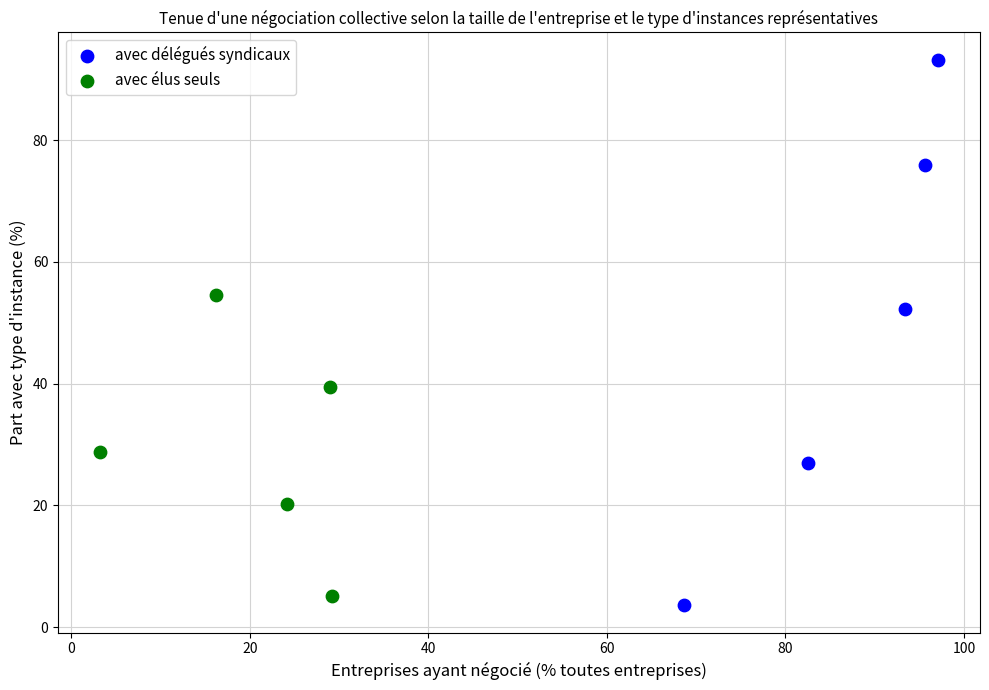

Which series reaches the maximum Y coordinate?

avec délégués syndicaux